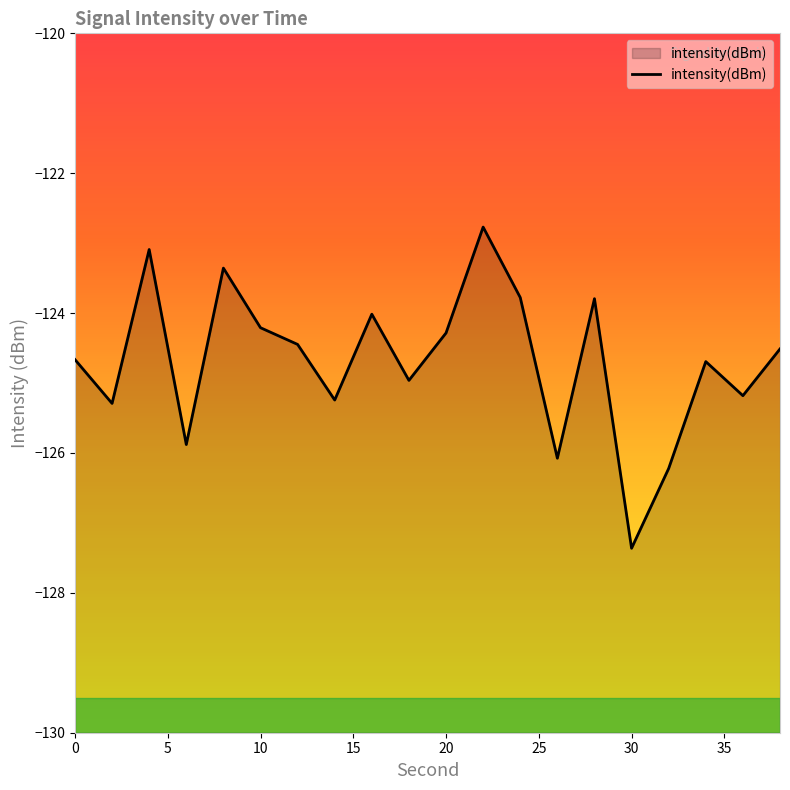

What is the average value?

-124.7